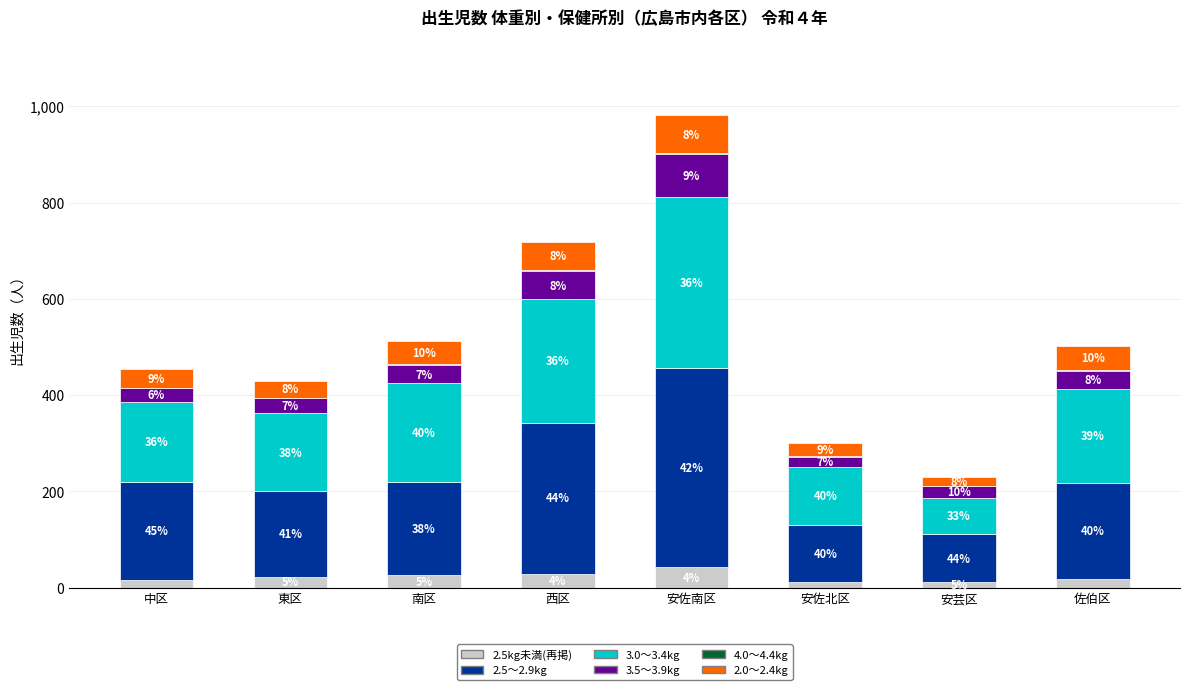

At how many categories does at least one series exceed 149?

6